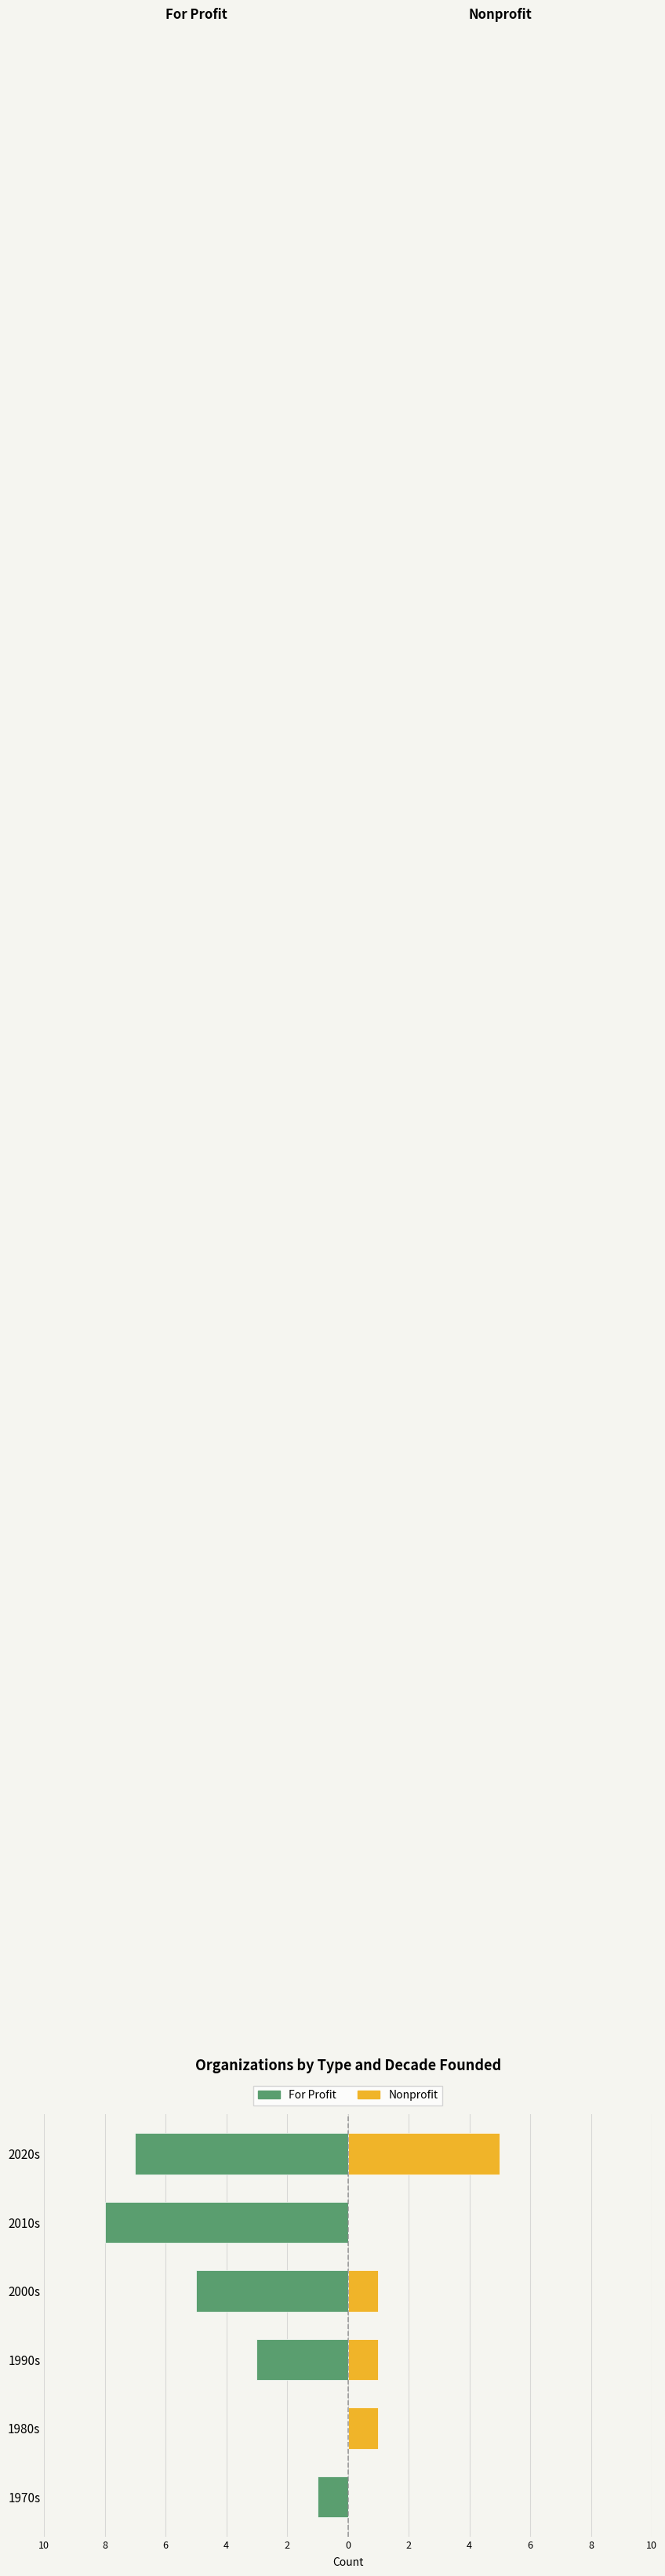

What is the highest value of the Nonprofit series?

5